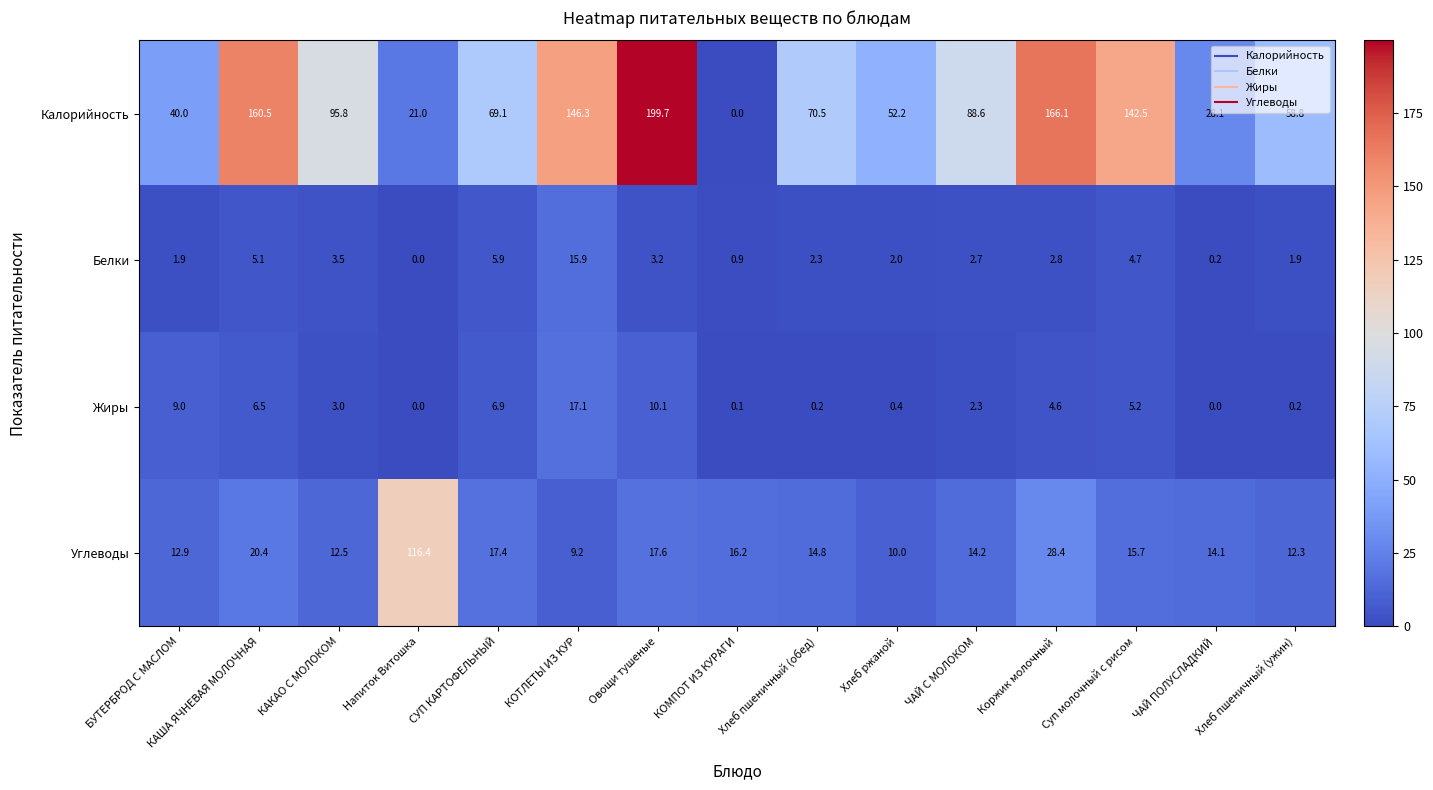

At which label does Белки first exceed 2?

КАША ЯЧНЕВАЯ МОЛОЧНАЯ